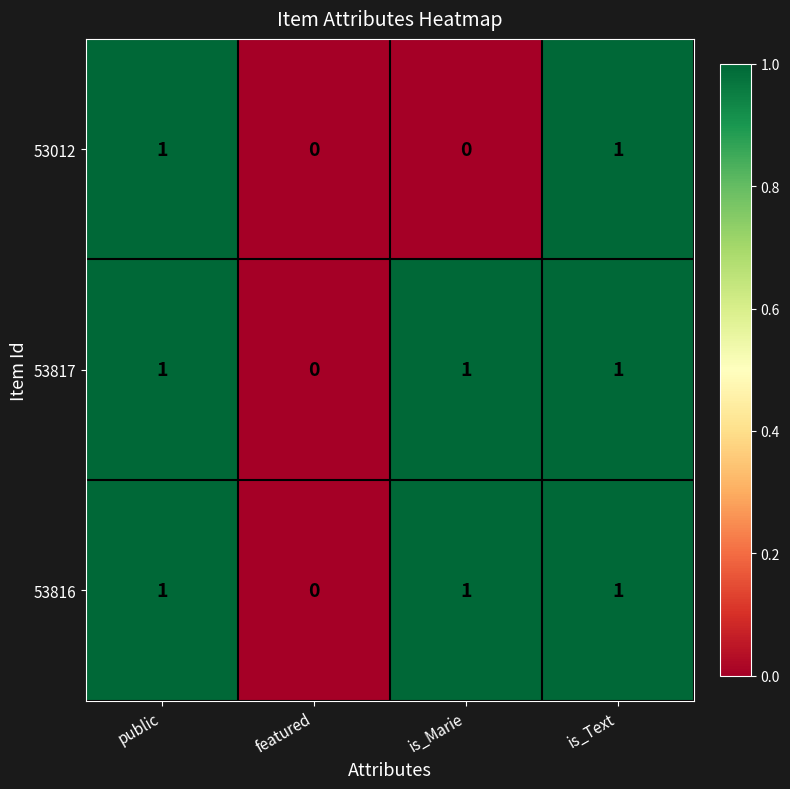

Reading right to left, extract all data points from this chart.

53012: 1	0	0	1
53817: 1	1	0	1
53816: 1	1	0	1